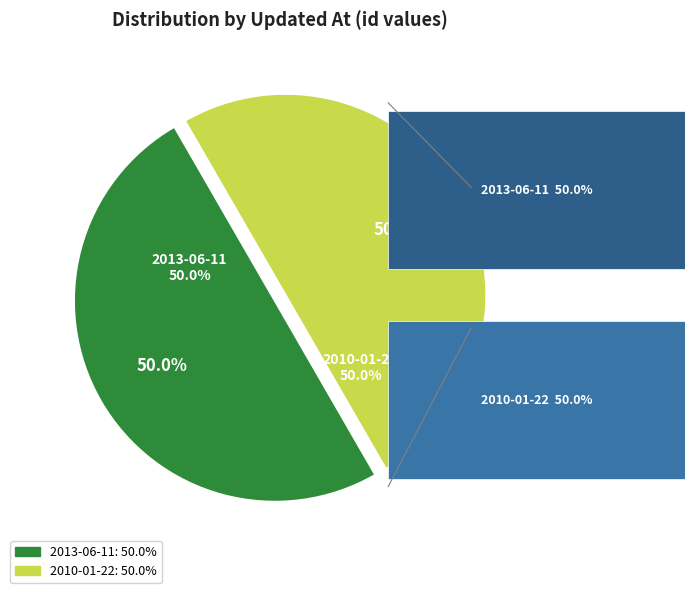

Count the number of slices in the pie.

2